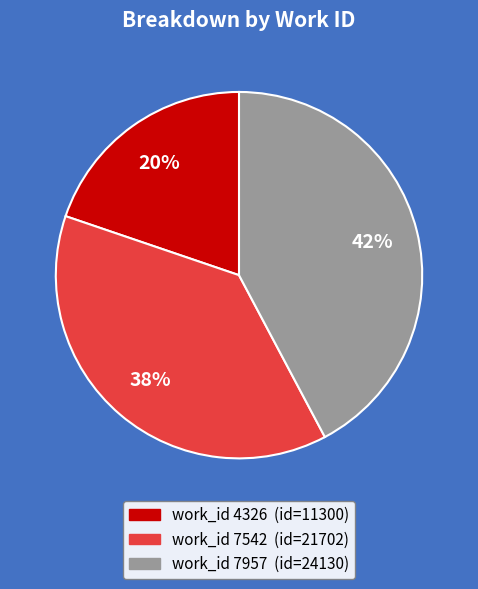

Is there any slice that represents more than half of the pie?

No